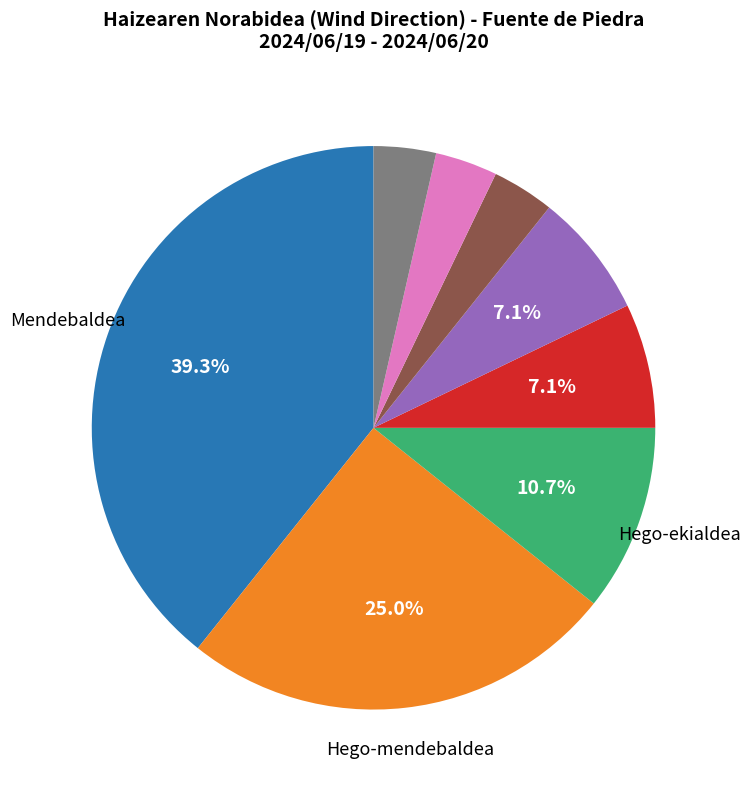

Is there a majority slice in this chart?

No